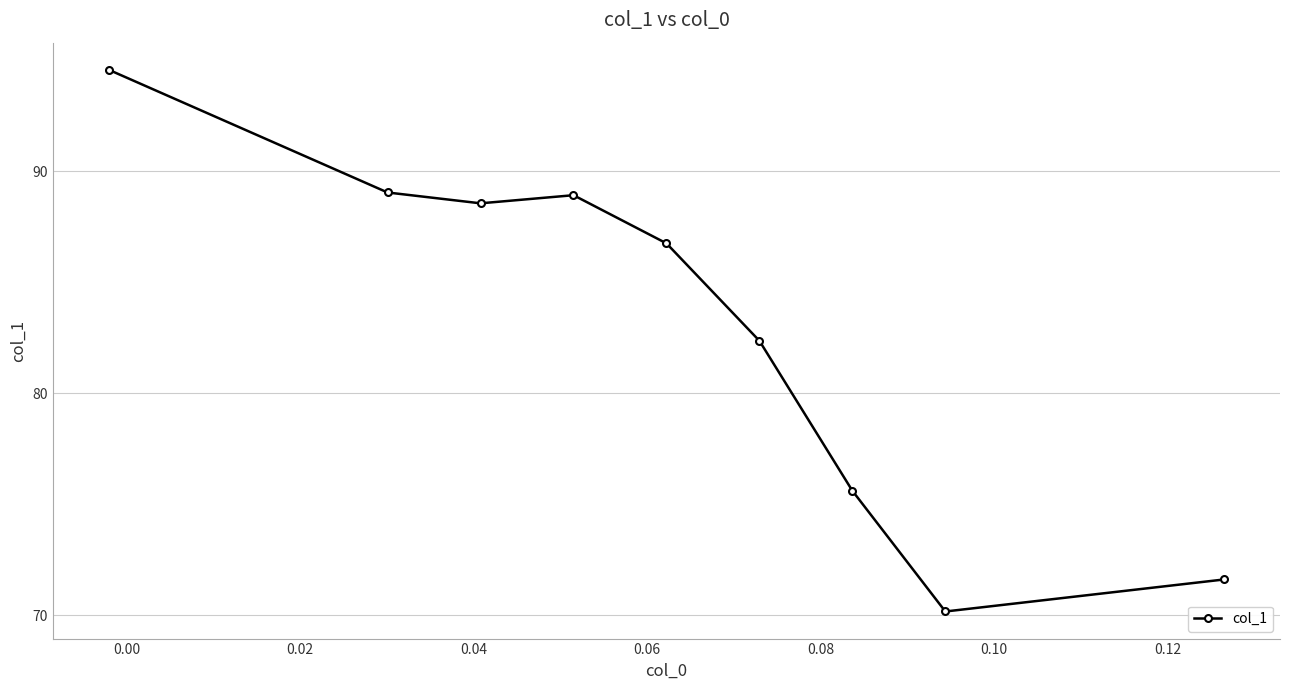

What is the sum of all values?

747.6